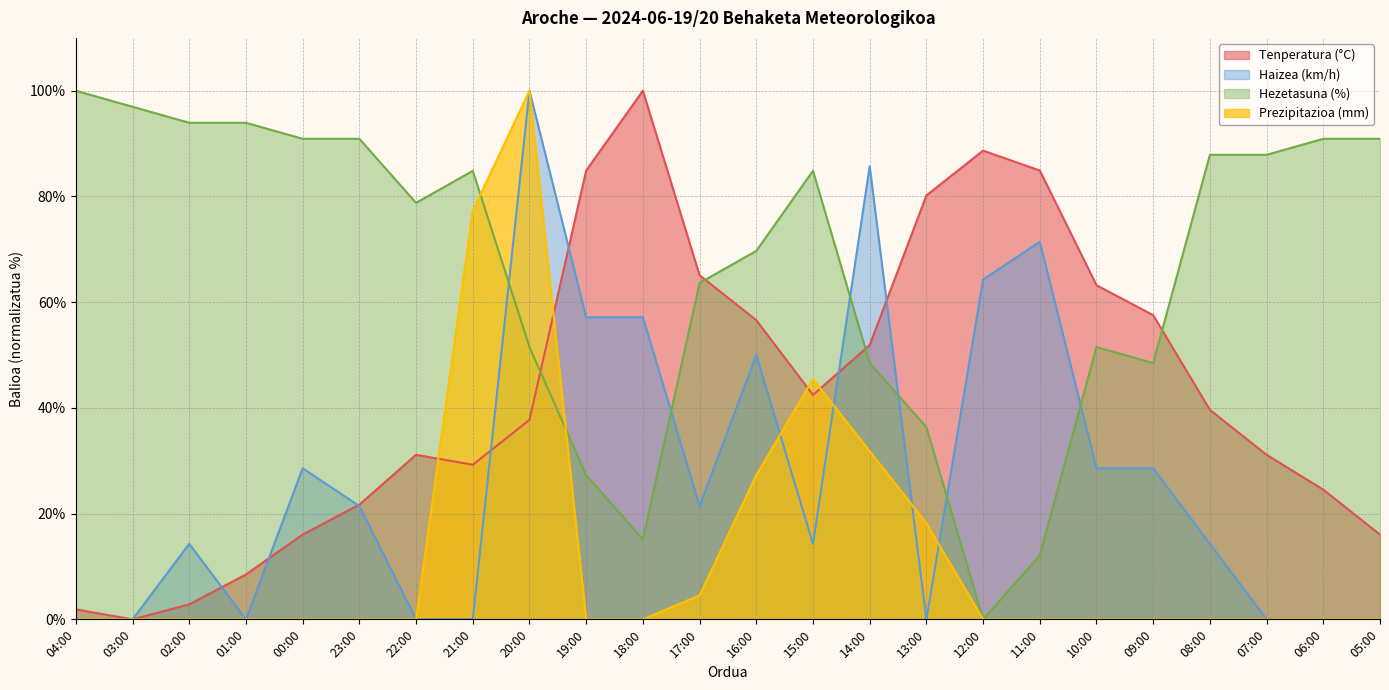

List the labels in order of Tenperatura (°C) value, smallest first.

03:00, 04:00, 02:00, 01:00, 00:00, 05:00, 23:00, 06:00, 21:00, 22:00, 07:00, 20:00, 08:00, 15:00, 14:00, 16:00, 09:00, 10:00, 17:00, 13:00, 19:00, 11:00, 12:00, 18:00